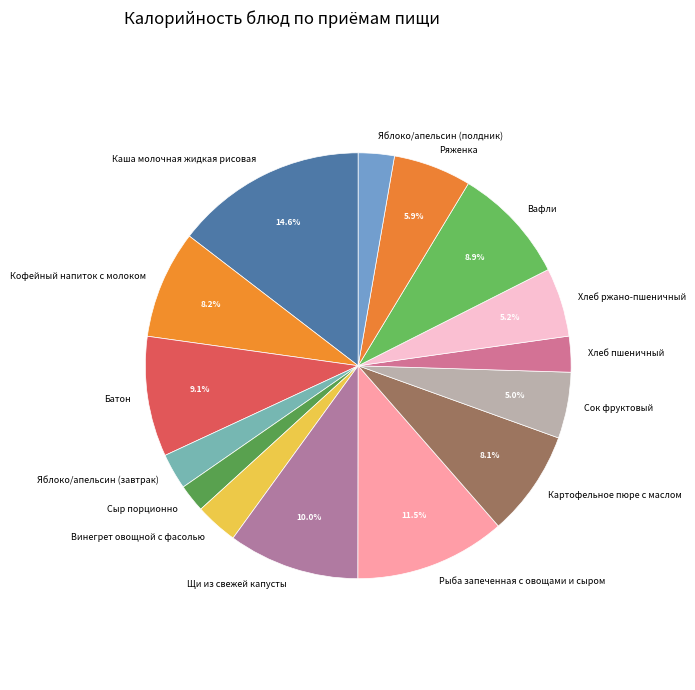

How many segments does this pie chart have?

15